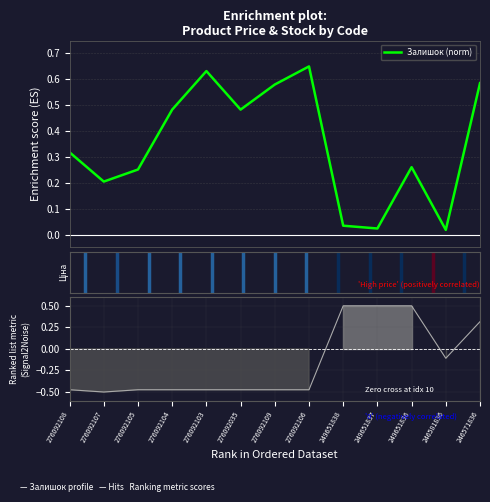

True or false: Ціна rank has a value of -0.5 at 276092109.

True